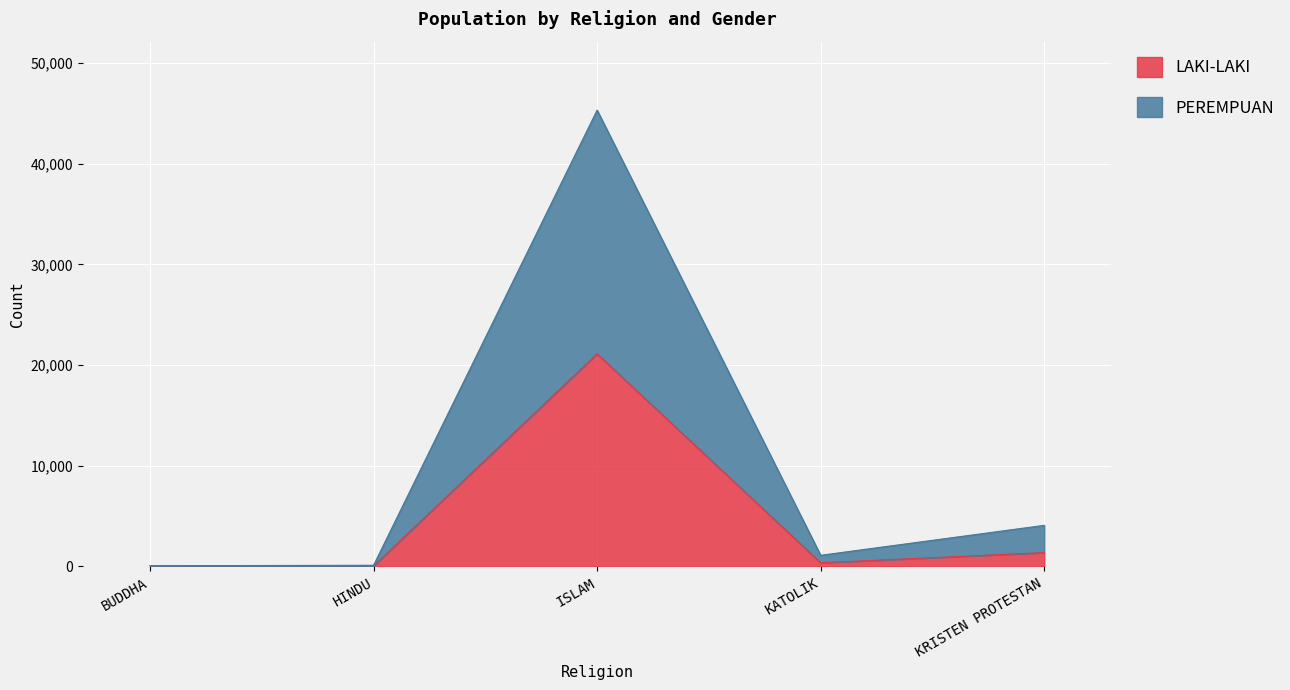

Which series has the largest total across all categories?

PEREMPUAN